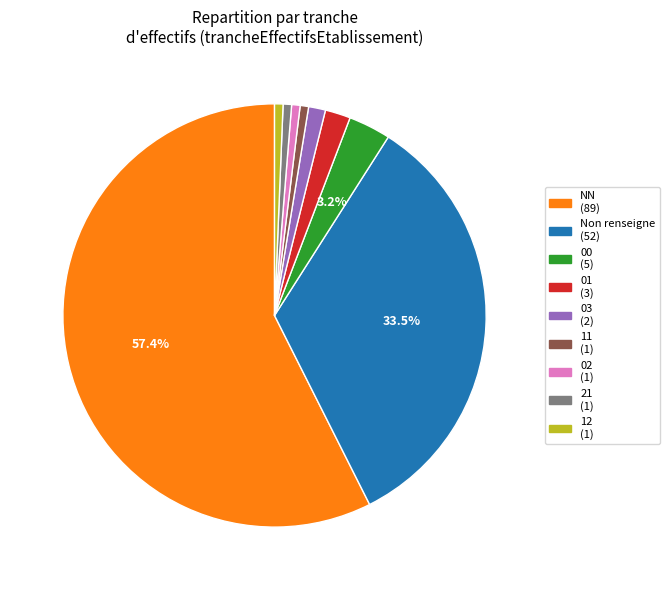

Is there a majority slice in this chart?

Yes